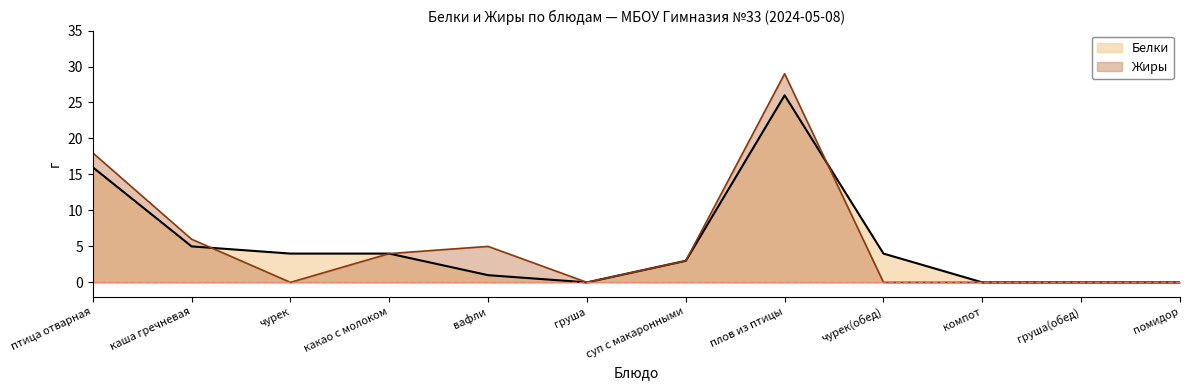

How many intersections are there between Белки and Жиры?

2